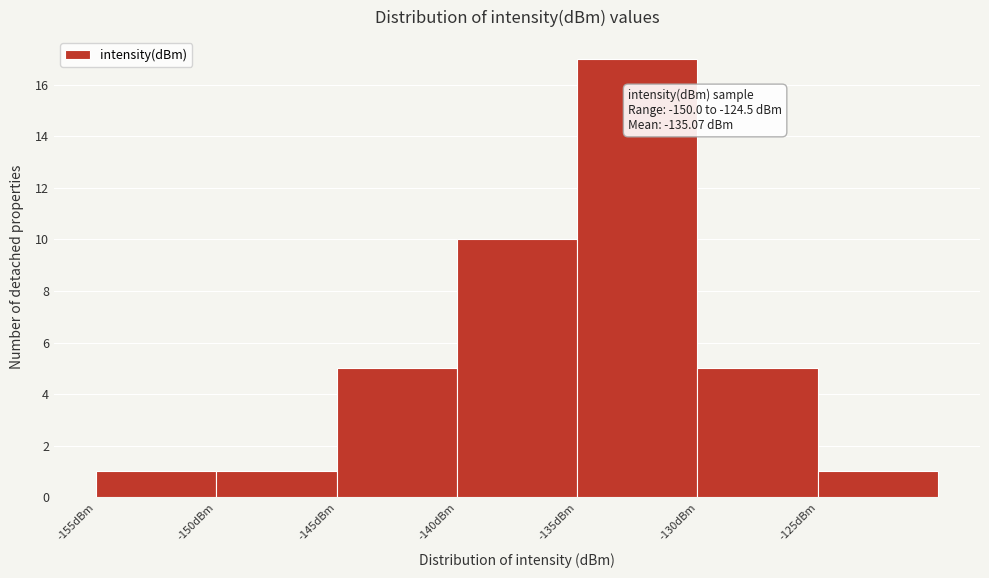

Over which range of the x-axis is the bar tallest?

-135 to -130